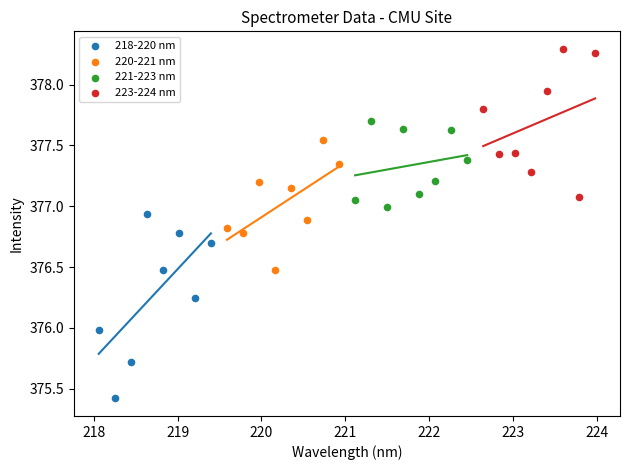

Which series reaches the maximum Y coordinate?

223-224 nm